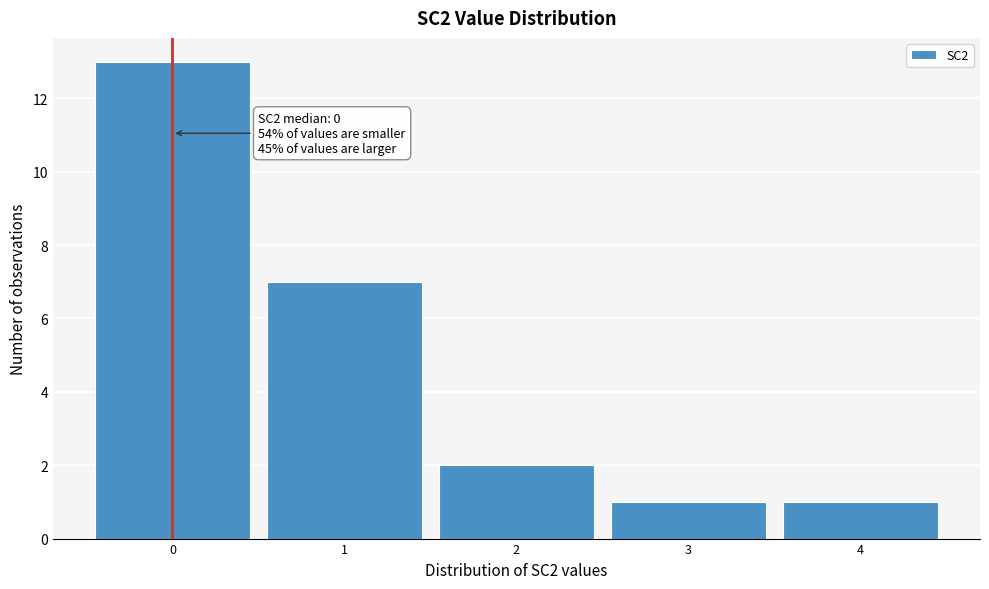

Which range on the x-axis has the tallest bar?

-0.5 to 0.5